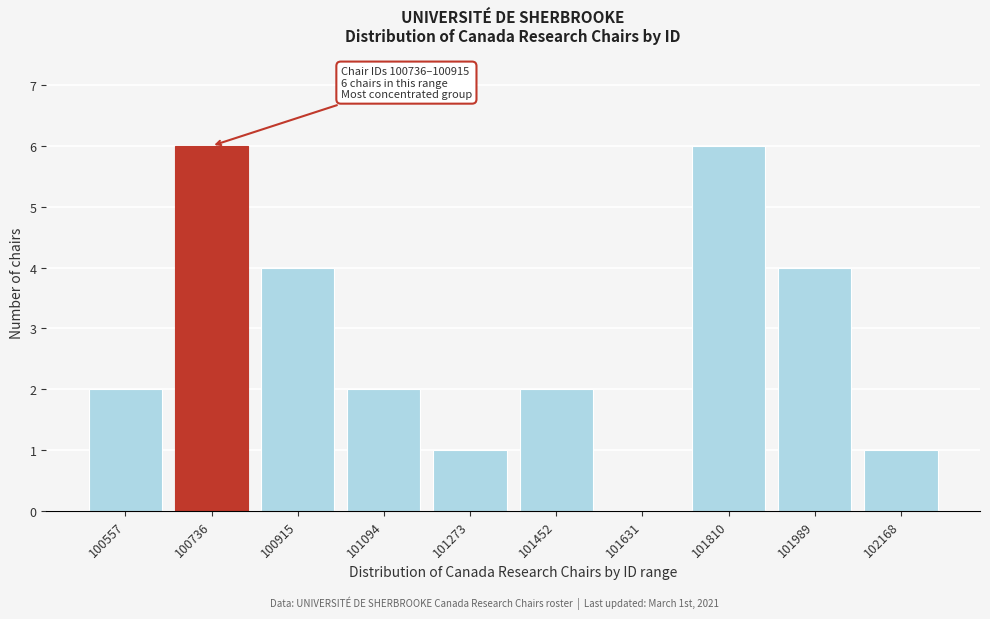

Reading left to right, extract all data points from this chart.

100557=2	100736=6	100915=4	101094=2	101273=1	101452=2	101631=0	101810=6	101989=4	102168=1